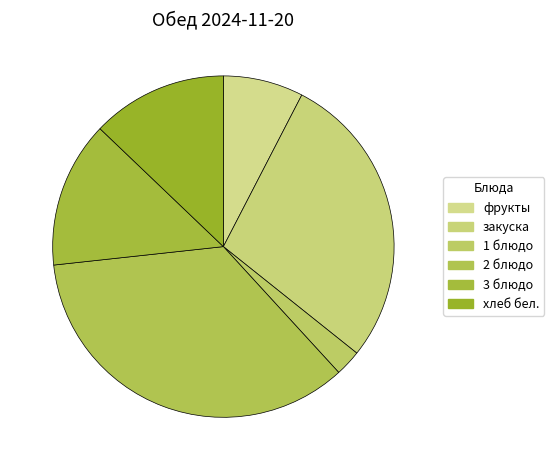

To the nearest percent, what percentage of the pie is 2 блюдо?

35%